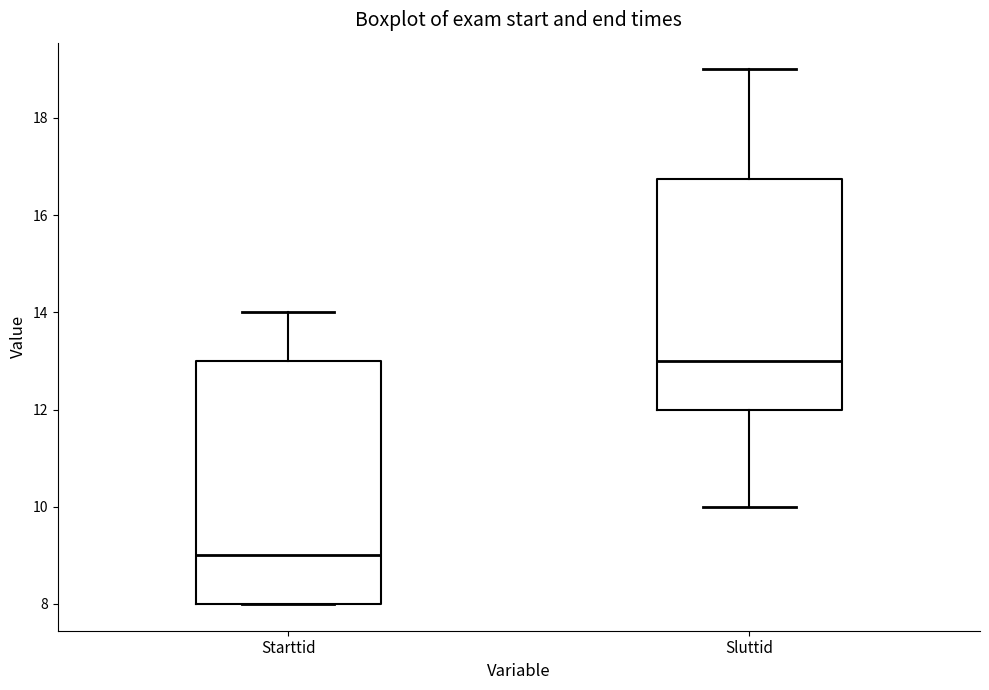

Reading left to right, transcribe this box plot: for each box, give where its median line is, the range the box spans, and where its two whiskers end, as read against the y-axis. The values are not printed on the chart, so give them approximately, as read against the axis.

Starttid: median 9.0, box 8.0 to 13.0, whiskers 8.0 to 14.0
Sluttid: median 13.0, box 12.0 to 16.8, whiskers 10.0 to 19.0